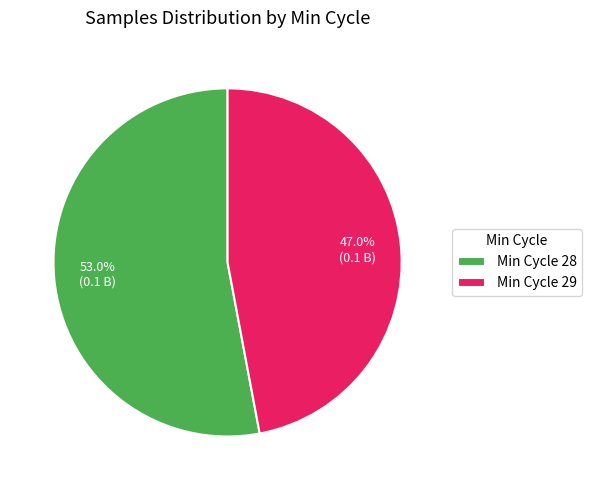

Is there a majority slice in this chart?

Yes